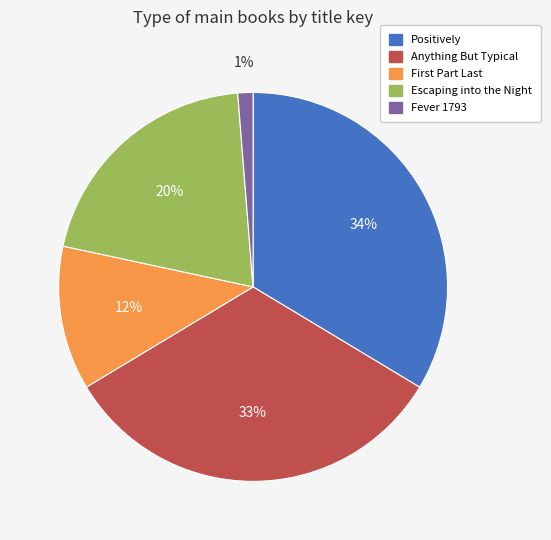

Rank the categories by value from highest to lowest.

Positively, Anything But Typical, Escaping into the Night, First Part Last, Fever 1793